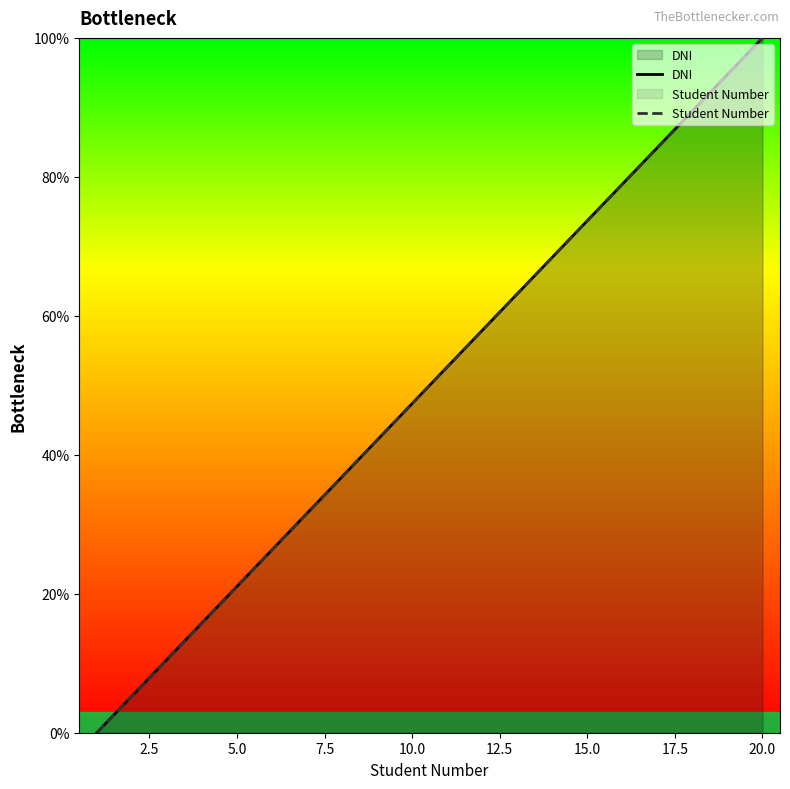

True or false: Student Number has more than 2 interior local peaks.

False